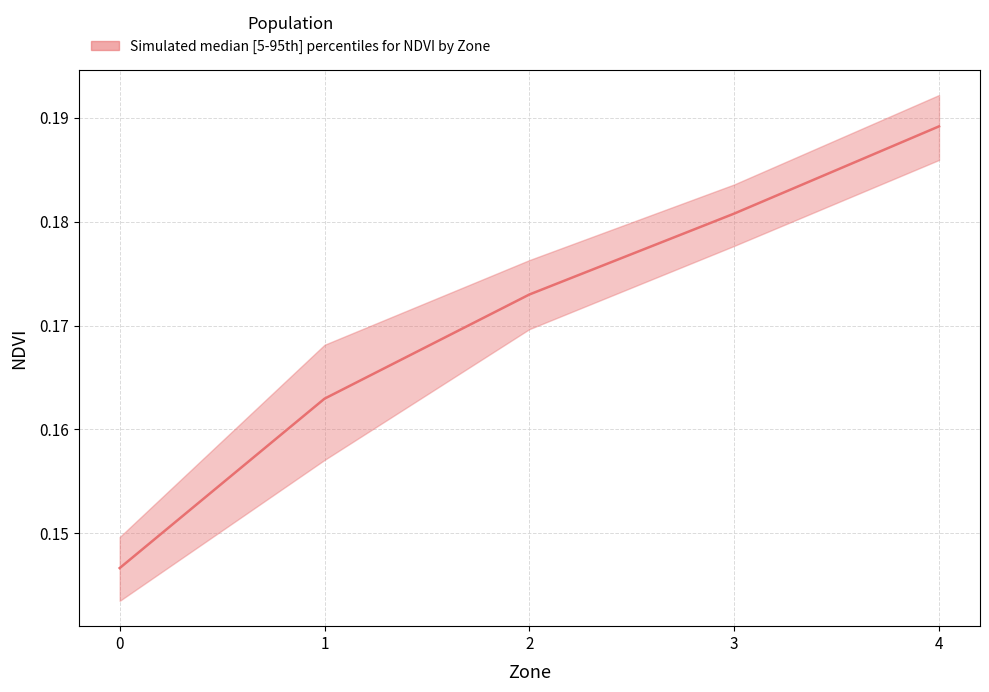

True or false: NDVI_median has more than 2 interior local peaks.

False